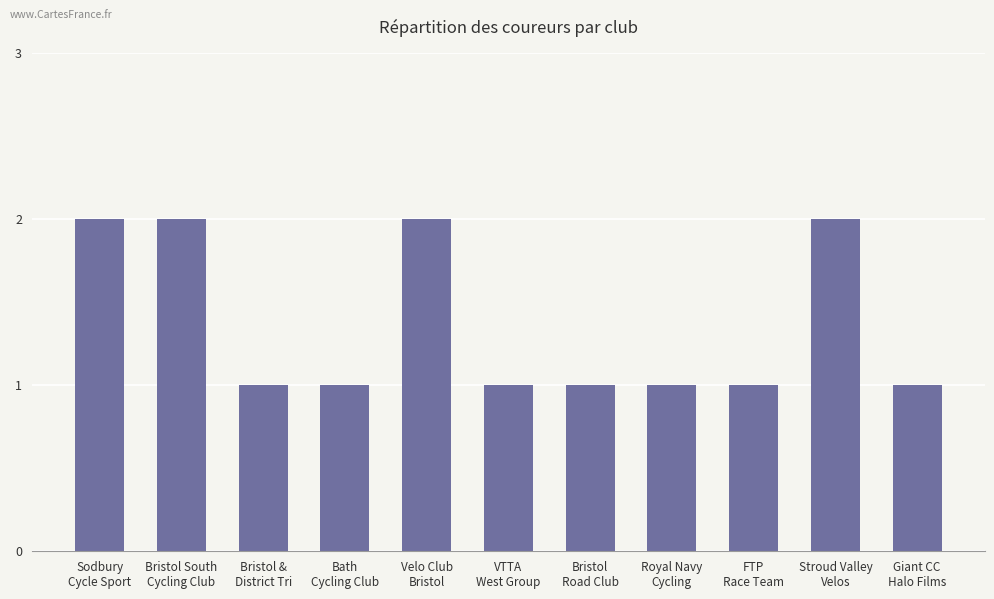

Count the values in the range 1 to 2.

11